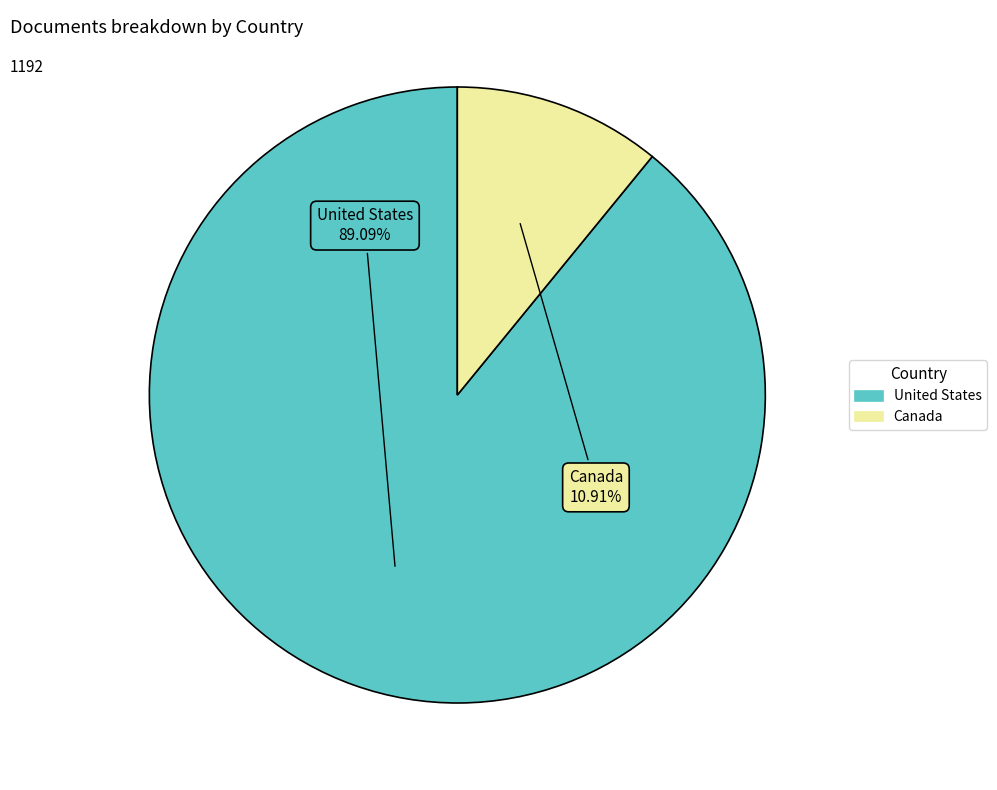

True or false: Canada accounts for 11% of the total.

True